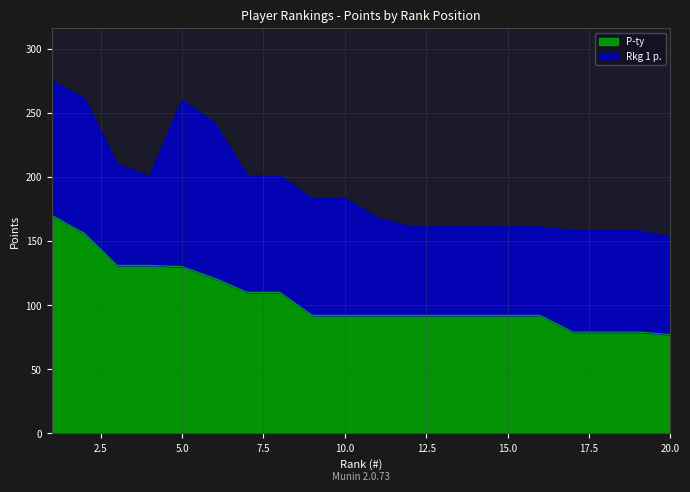

Reading left to right, list all the values displayed in this chart.

170	156	131	131	130	121	110	110	92	92	92	92	92	92	92	92	79	79	79	77